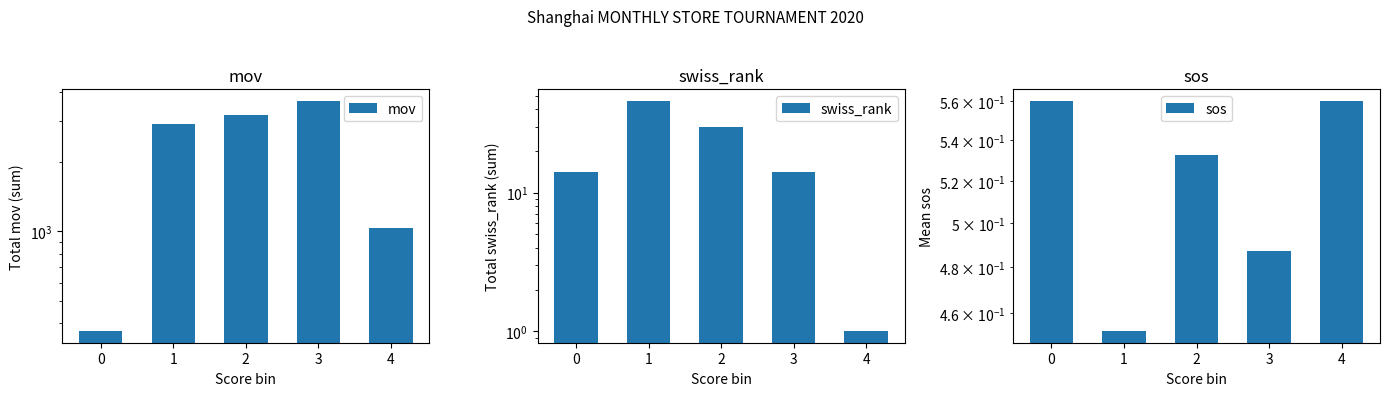

The value of sos at 2 is 0.5. True or false?

True